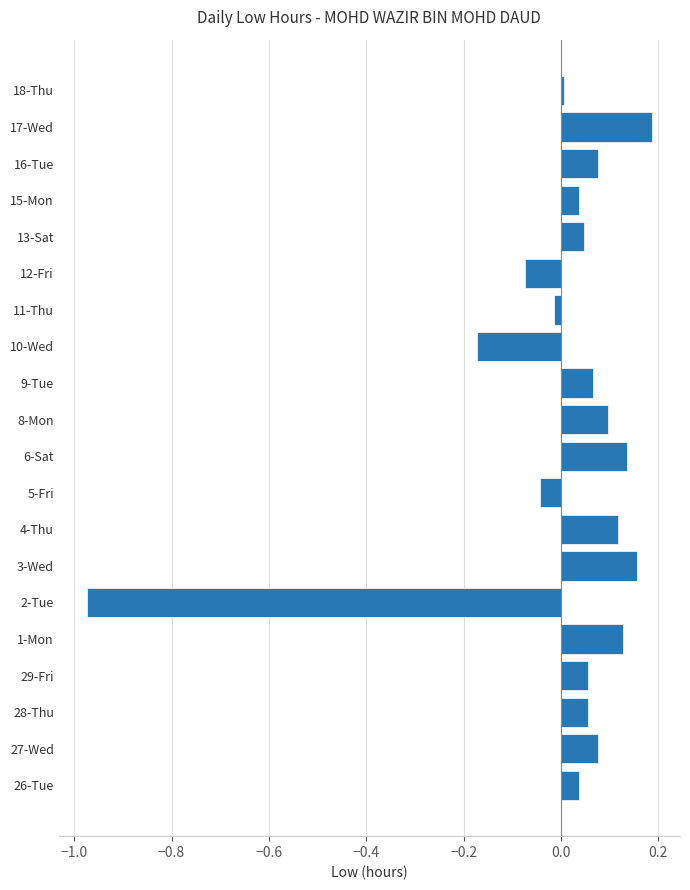

What is the change in value from 28-Thu to 17-Wed?

+0.1